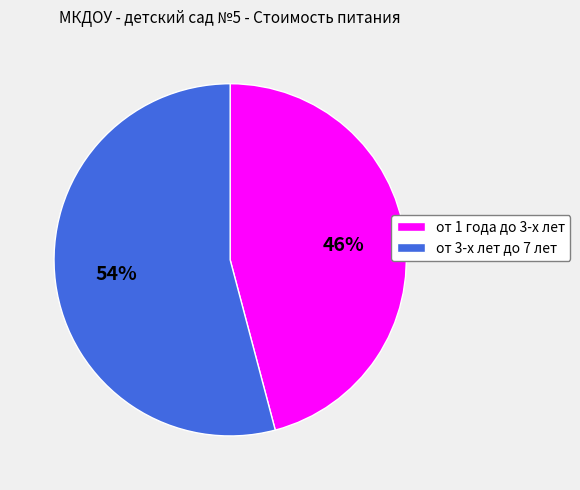

To the nearest percent, what percentage of the pie is от 3-х лет до 7 лет?

54%